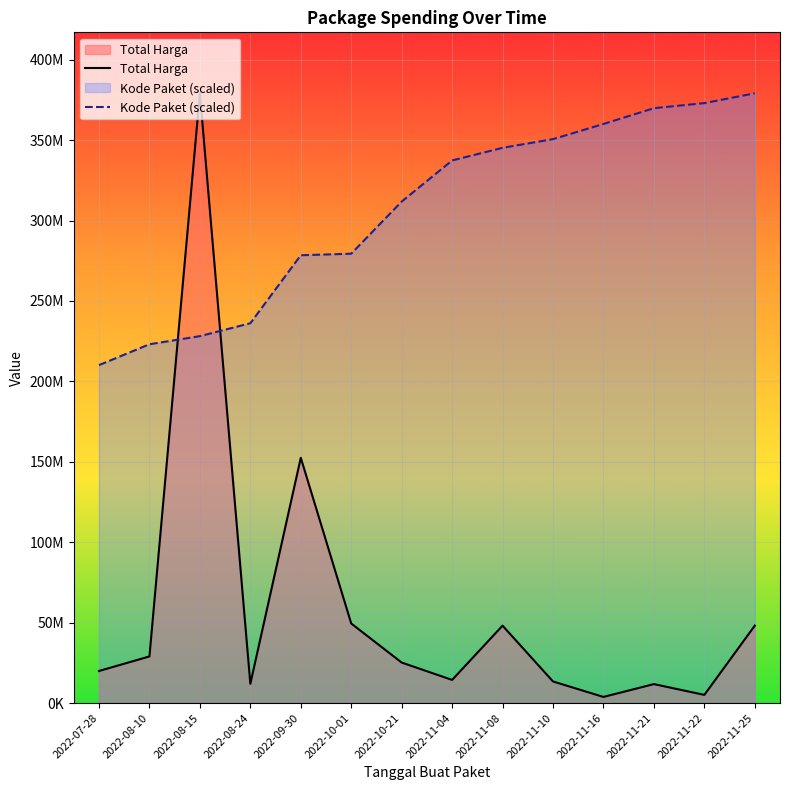

At which label does Total Harga first exceed 25200000?

2022-08-10